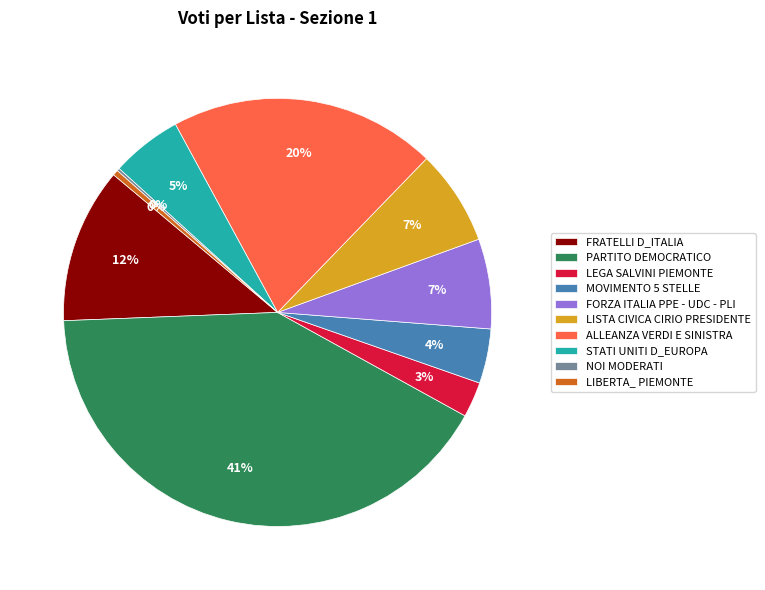

To the nearest percent, what is the difference between the largest and smallest slice percentages?

41%